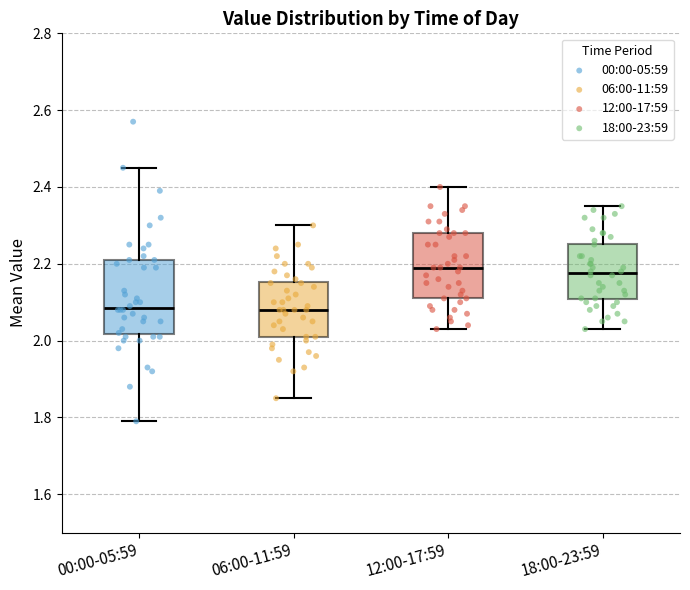

Reading left to right, transcribe this box plot: for each box, give where its median line is, the range the box spans, and where its two whiskers end, as read against the y-axis. The values are not printed on the chart, so give them approximately, as read against the axis.

00:00-05:59: median 2.08, box 2.02 to 2.22, whiskers 1.80 to 2.46
06:00-11:59: median 2.08, box 2.02 to 2.16, whiskers 1.86 to 2.30
12:00-17:59: median 2.20, box 2.12 to 2.28, whiskers 2.04 to 2.40
18:00-23:59: median 2.18, box 2.10 to 2.26, whiskers 2.04 to 2.36